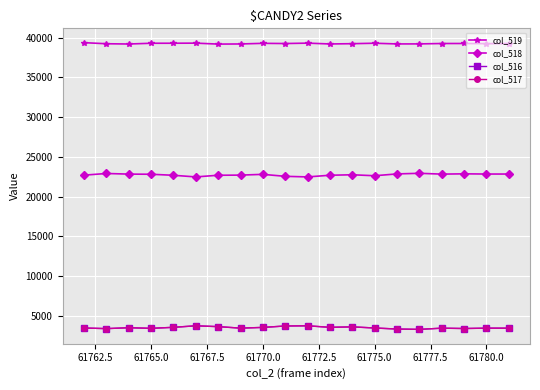

True or false: col_517 and col_518 cross at least once.

False